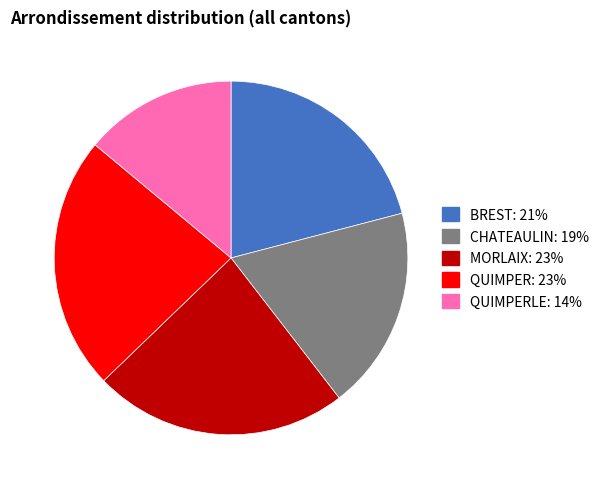

Is there any slice that represents more than half of the pie?

No